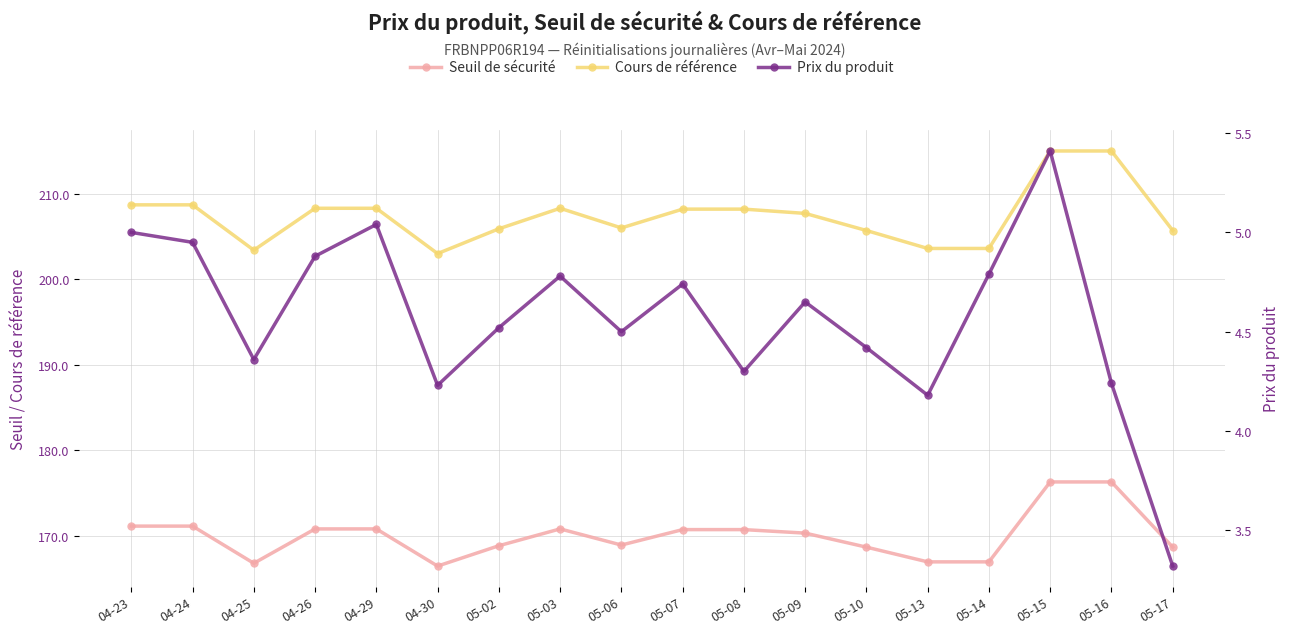

What are all the series names shown in the legend?

Seuil de sécurité, Cours de référence, Prix du produit